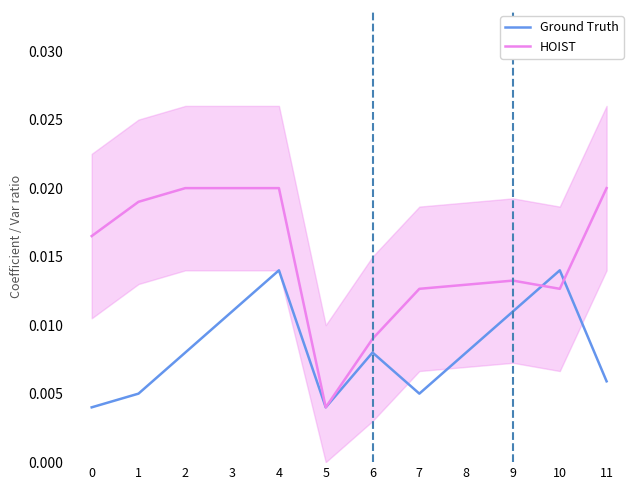

At which category does Ground Truth reach its first local peak?

4